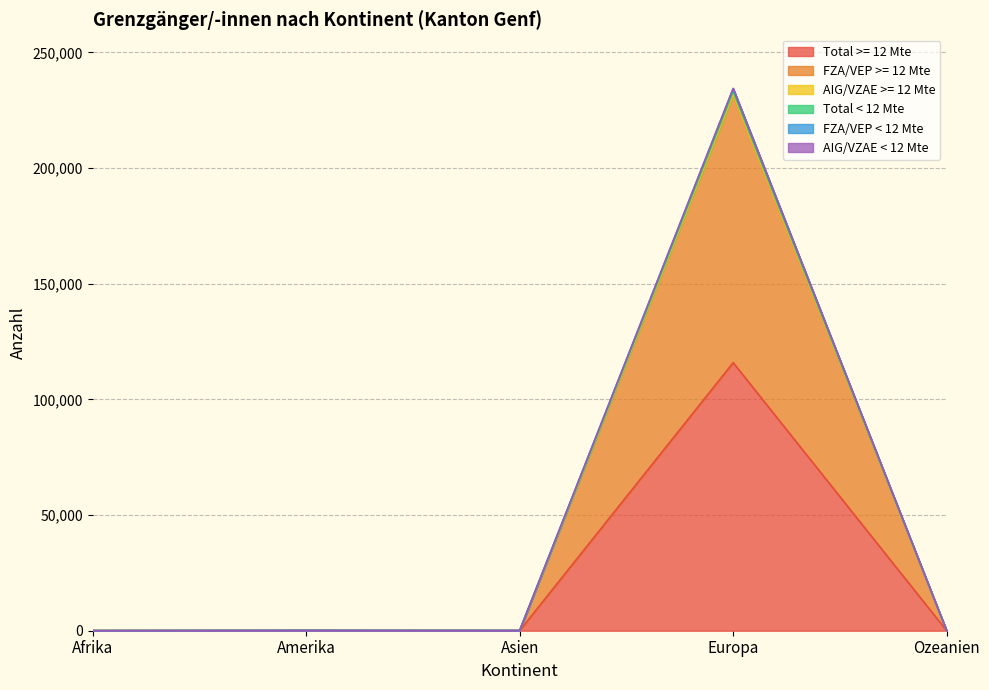

True or false: Total >= 12 Mte and Total < 12 Mte intersect in this chart.

False